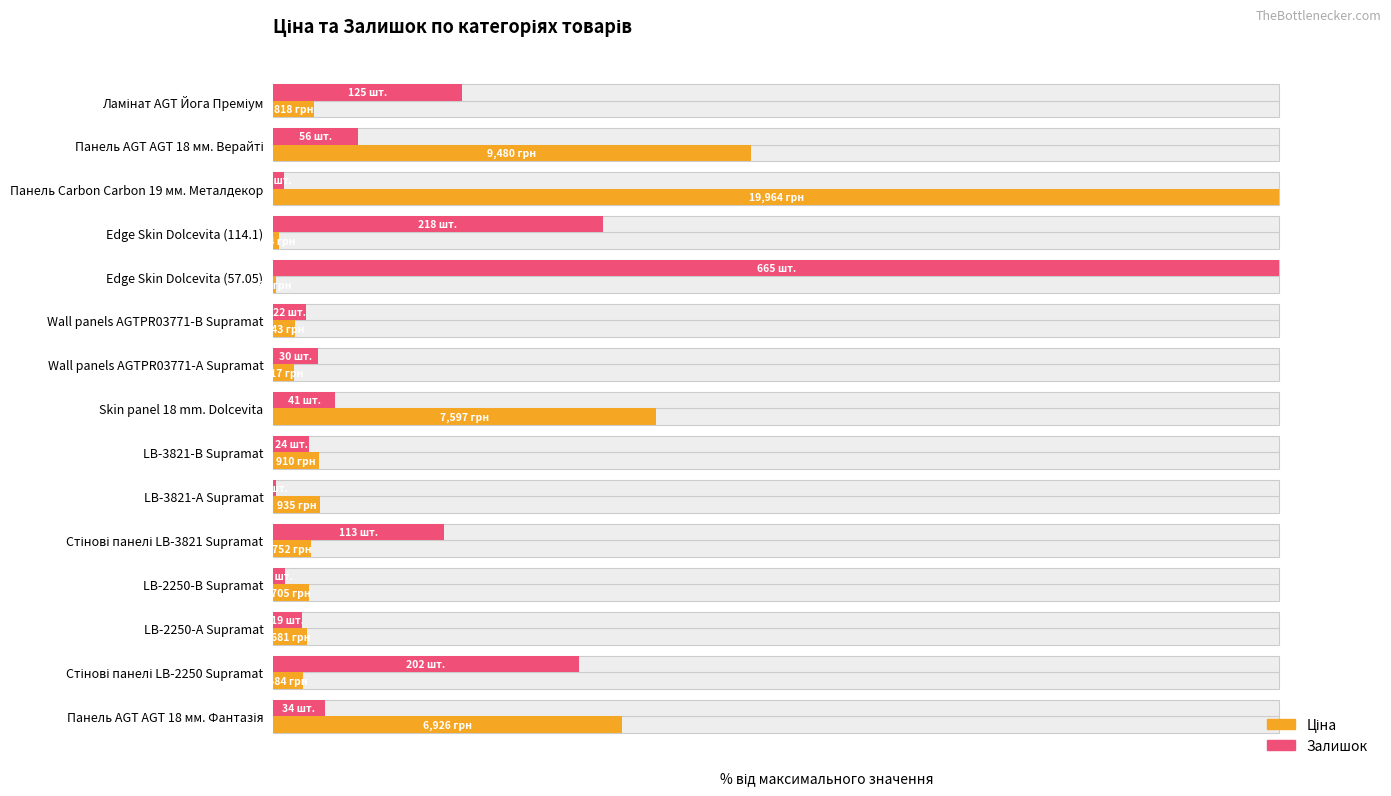

List the series in order of their overall mean, highest first.

Ціна, Залишок